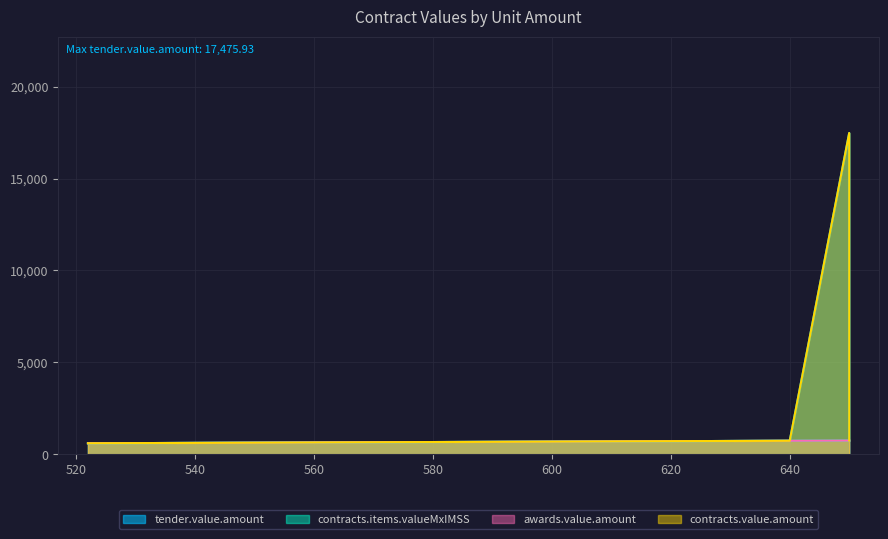

What is the approximate value of awards.value.amount at 650.0?

754.0